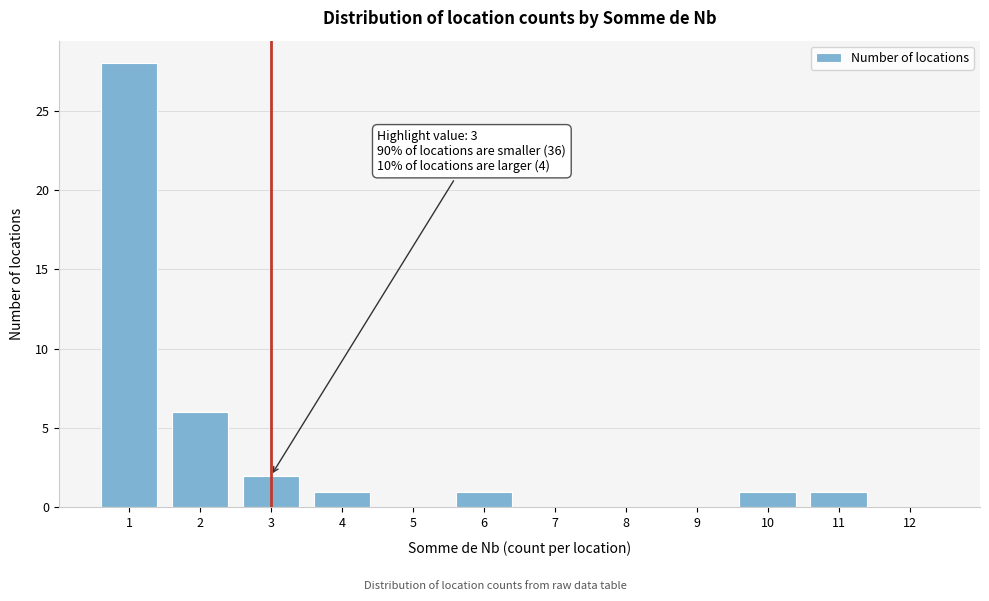

Reading right to left, extract all data points from this chart.

12=0	11=1	10=1	9=0	8=0	7=0	6=1	5=0	4=1	3=2	2=6	1=28